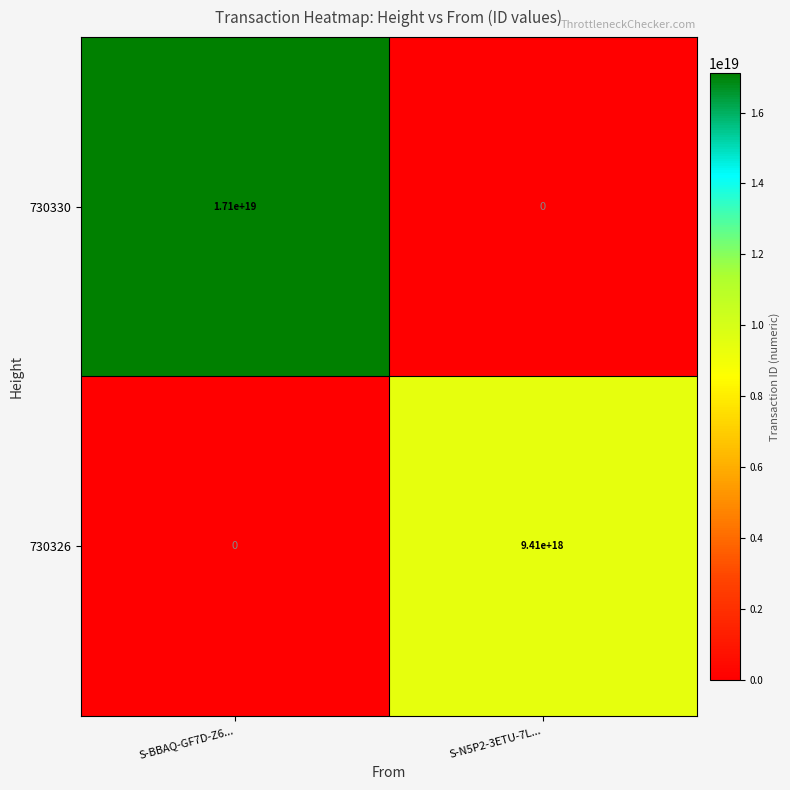

At which label is 730330 closest to 8550000000000000000?

S-BBAQ-GF7D-Z6...